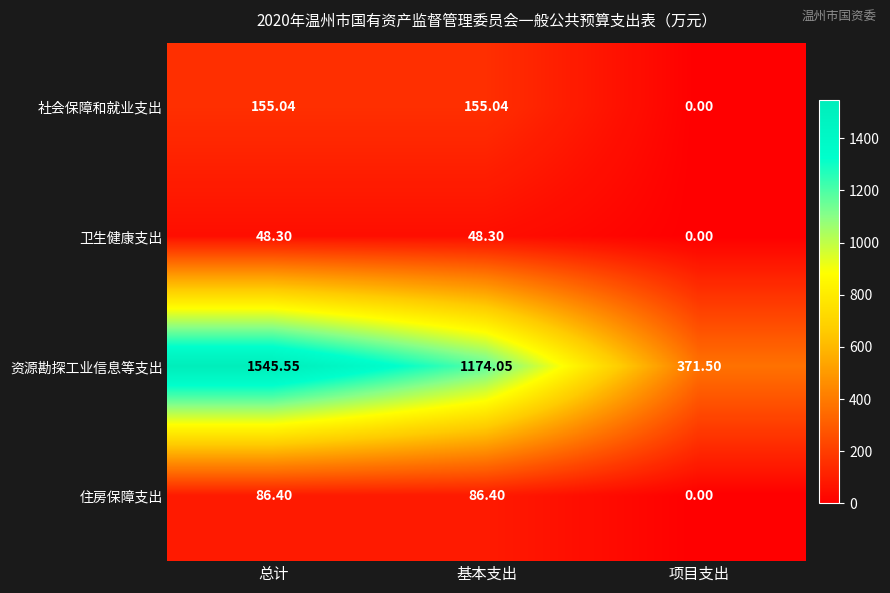

At 基本支出, list the series in order from smallest to largest.

卫生健康支出, 住房保障支出, 社会保障和就业支出, 资源勘探工业信息等支出